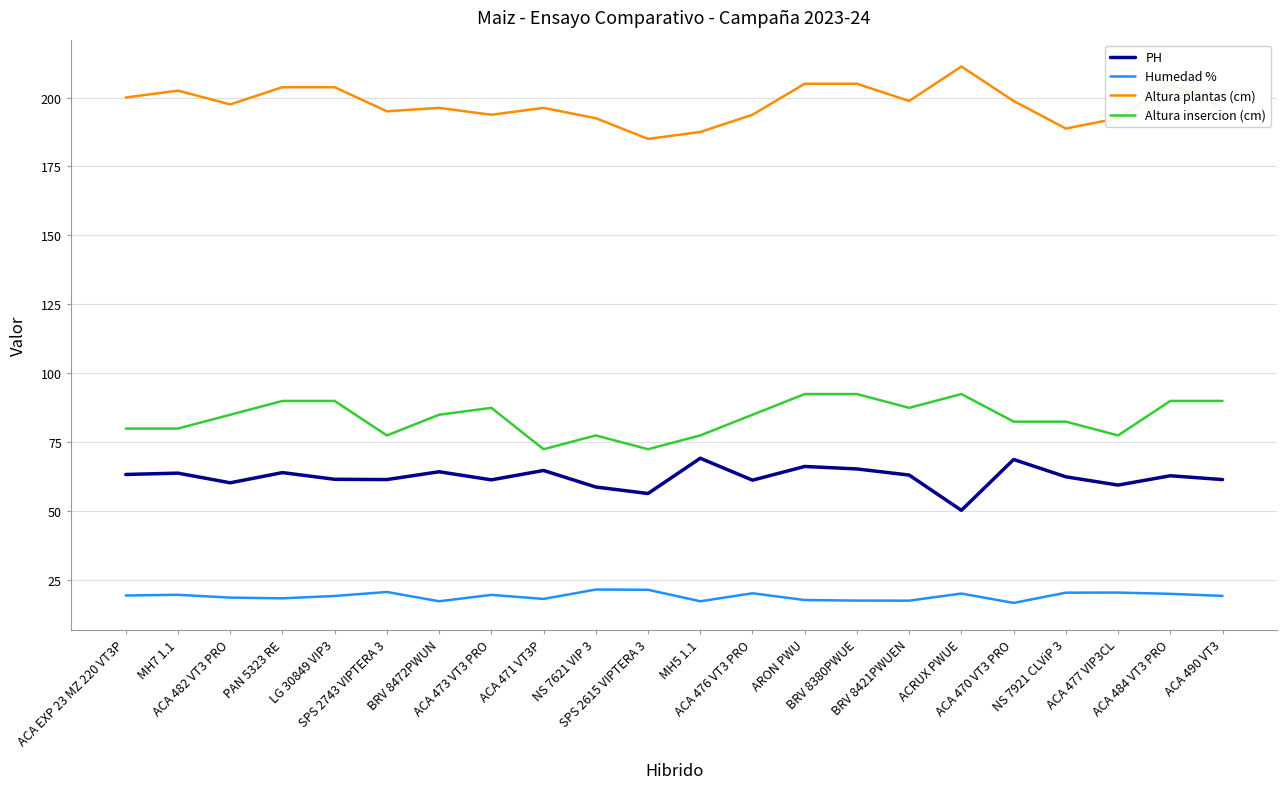

Does the chart have visible grid lines?

Yes